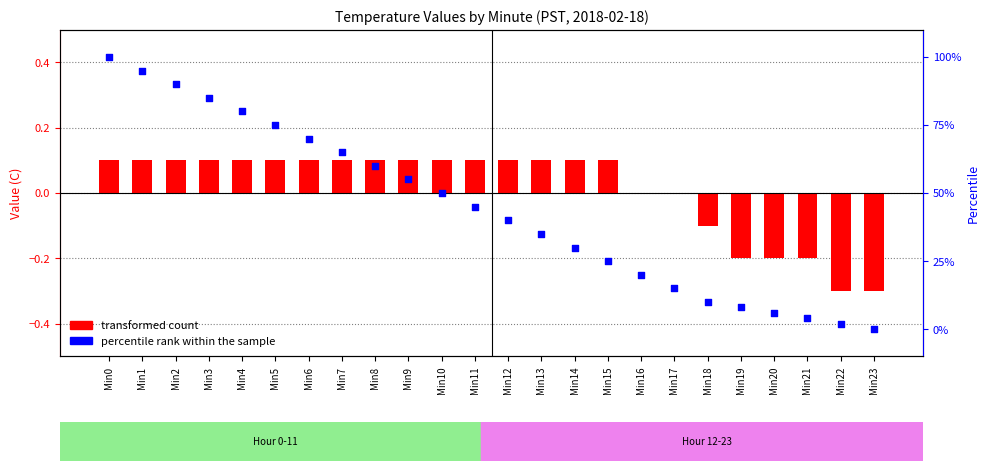

Is the value of percentile rank within the sample at Min13 greater than the value of transformed count at Min18?

Yes